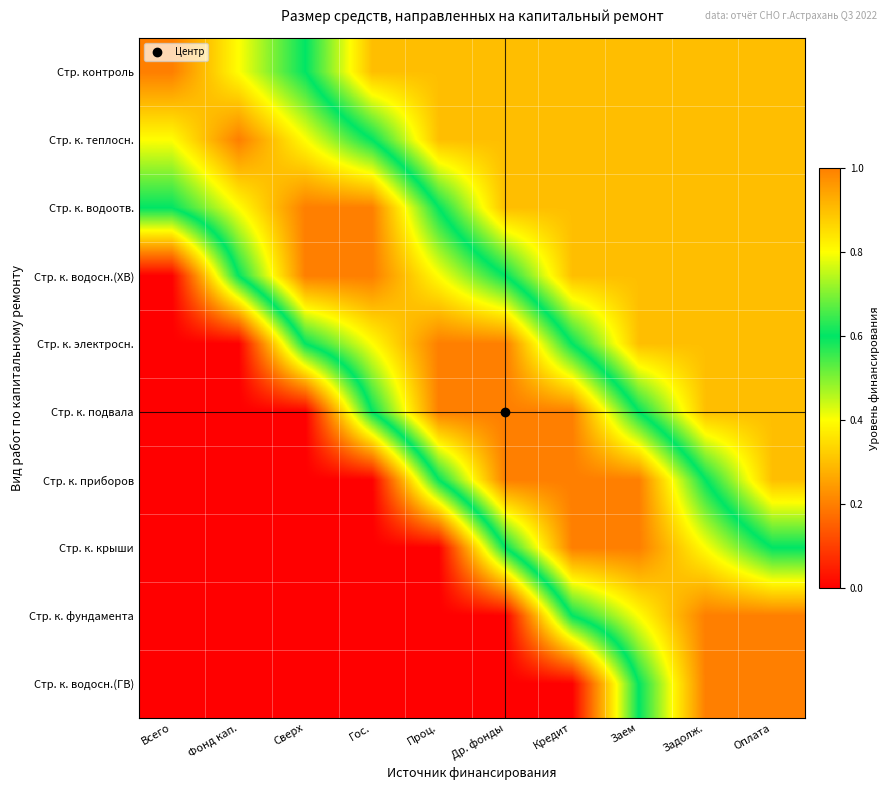

Between Проц. and Заем, which series saw the biggest shift?

Стр. к. крыши